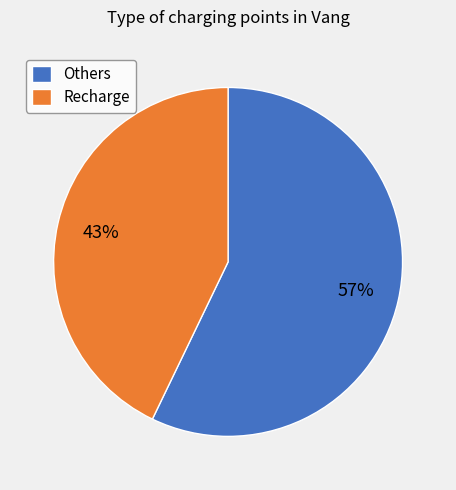

True or false: Recharge accounts for 31% of the total.

False